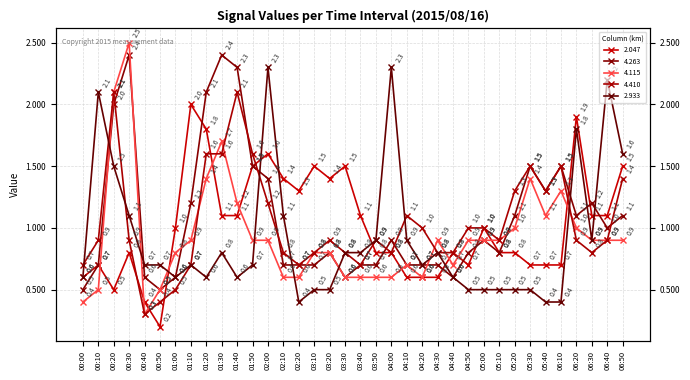

At which label is 2.047 closest to 1?

01:00